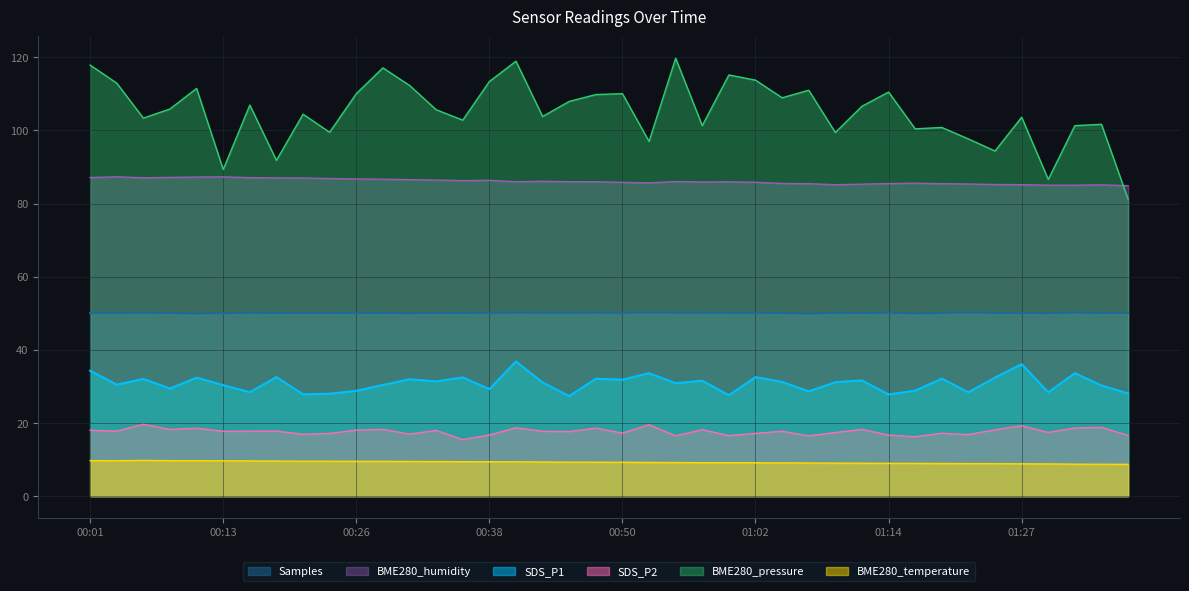

True or false: BME280_pressure has more than 1 interior local peaks.

True